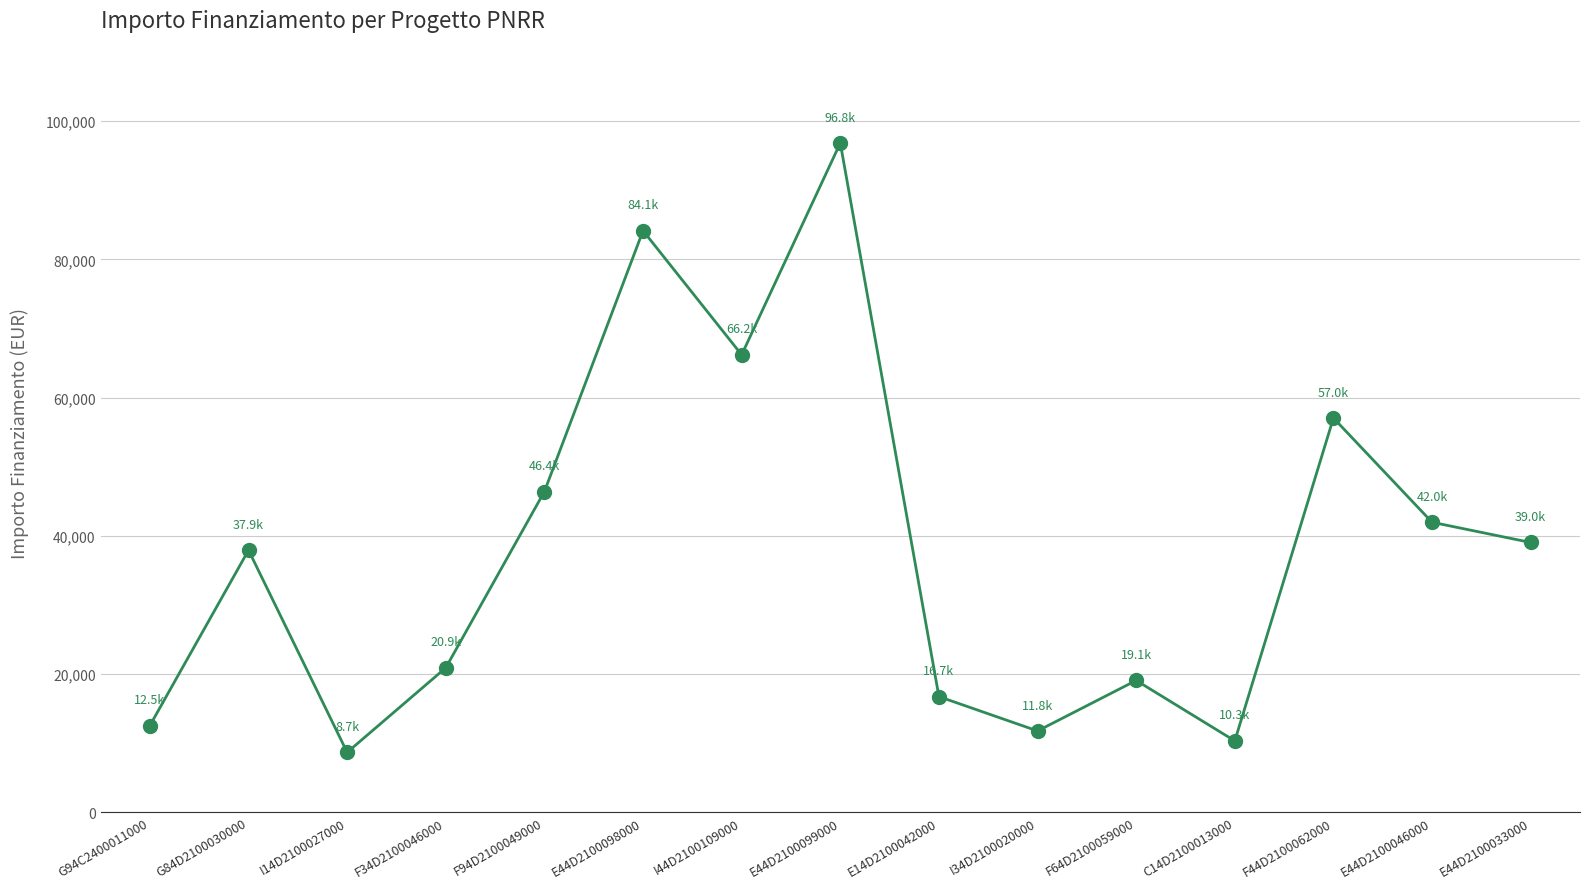

How many values exceed 37918?

8